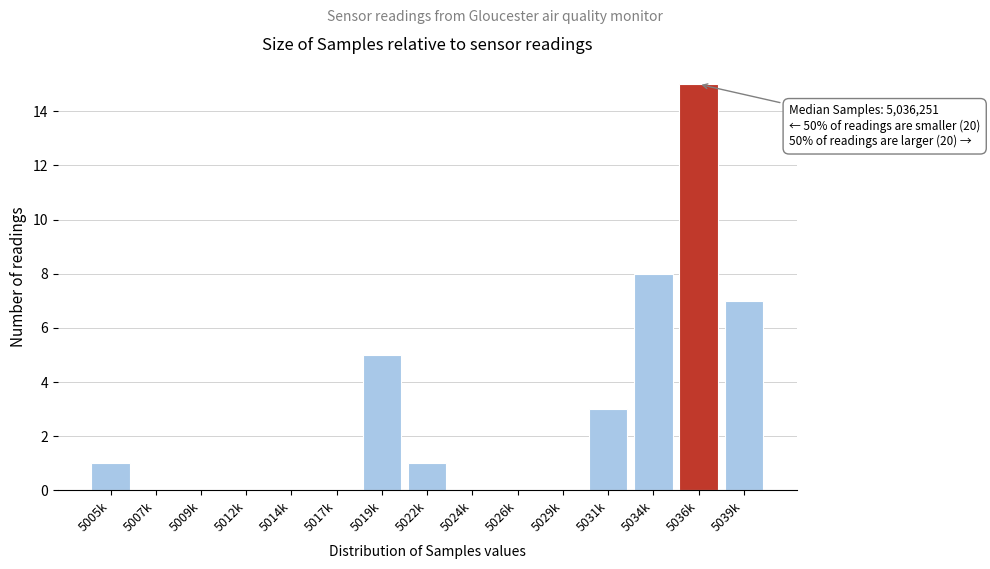

Reading right to left, what are all the values shown in this chart?

5039k=7	5036k=15	5034k=8	5031k=3	5029k=0	5026k=0	5024k=0	5022k=1	5019k=5	5017k=0	5014k=0	5012k=0	5009k=0	5007k=0	5005k=1